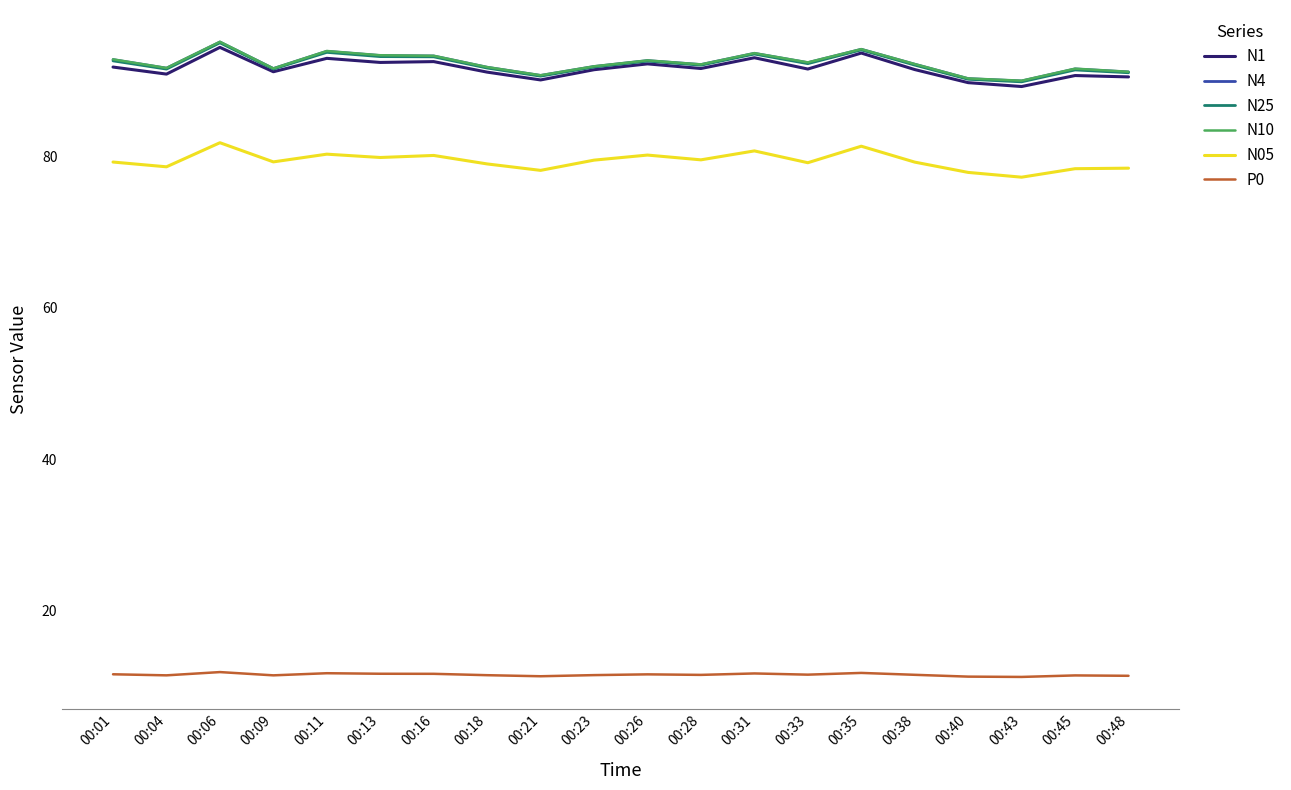

What is the minimum value shown in the chart?

11.3